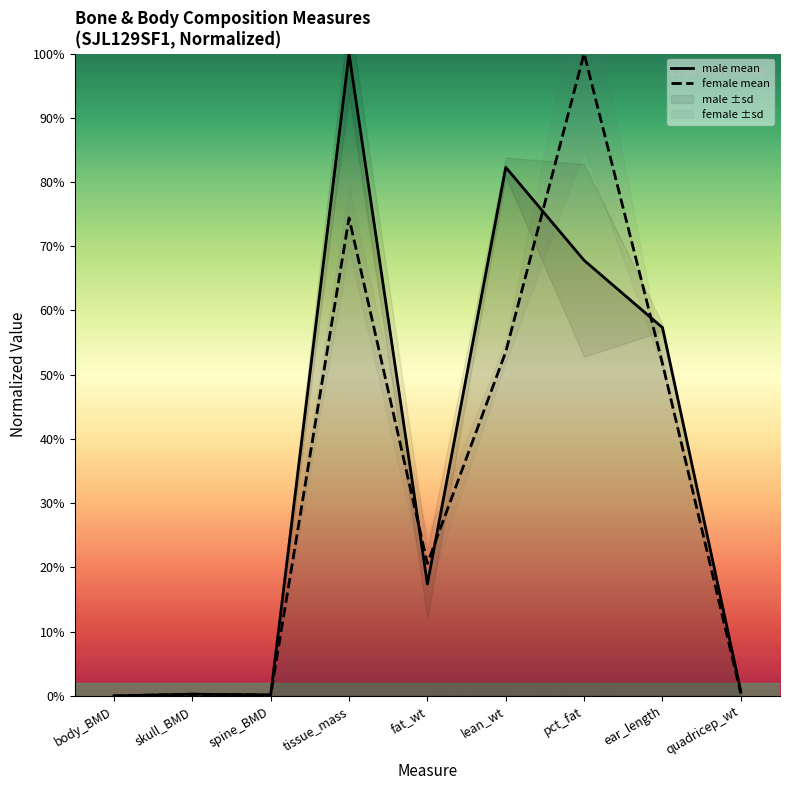

Where is the first local minimum for female mean?

spine_BMD